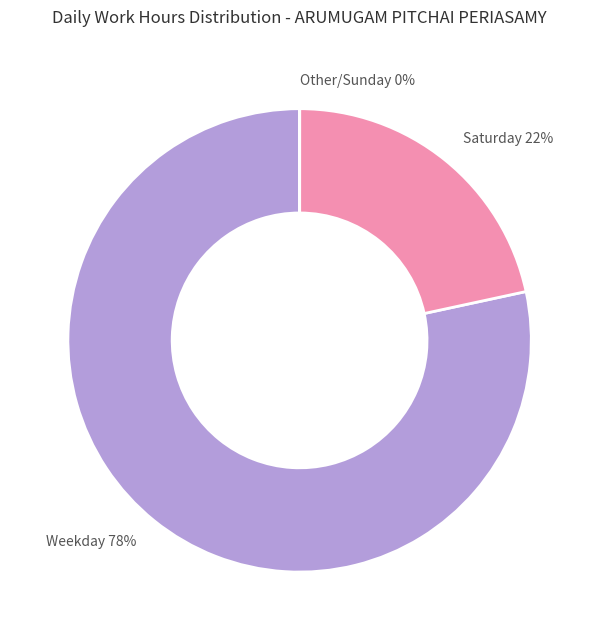

Which slice represents more than half of the pie?

Weekday 78%